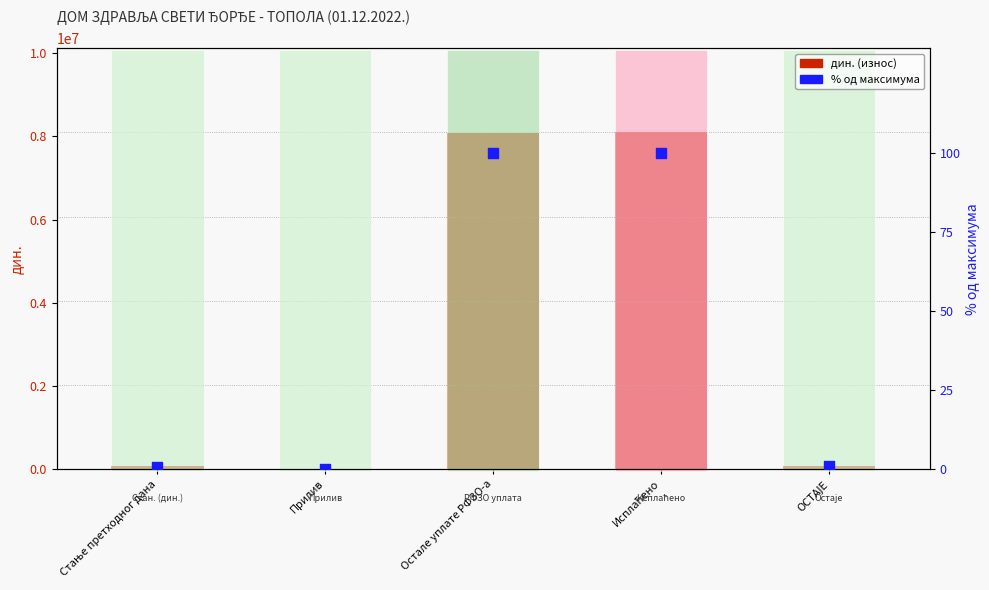

What is the total value across all series at Остале уплате РФЗО-а?

8089614.9